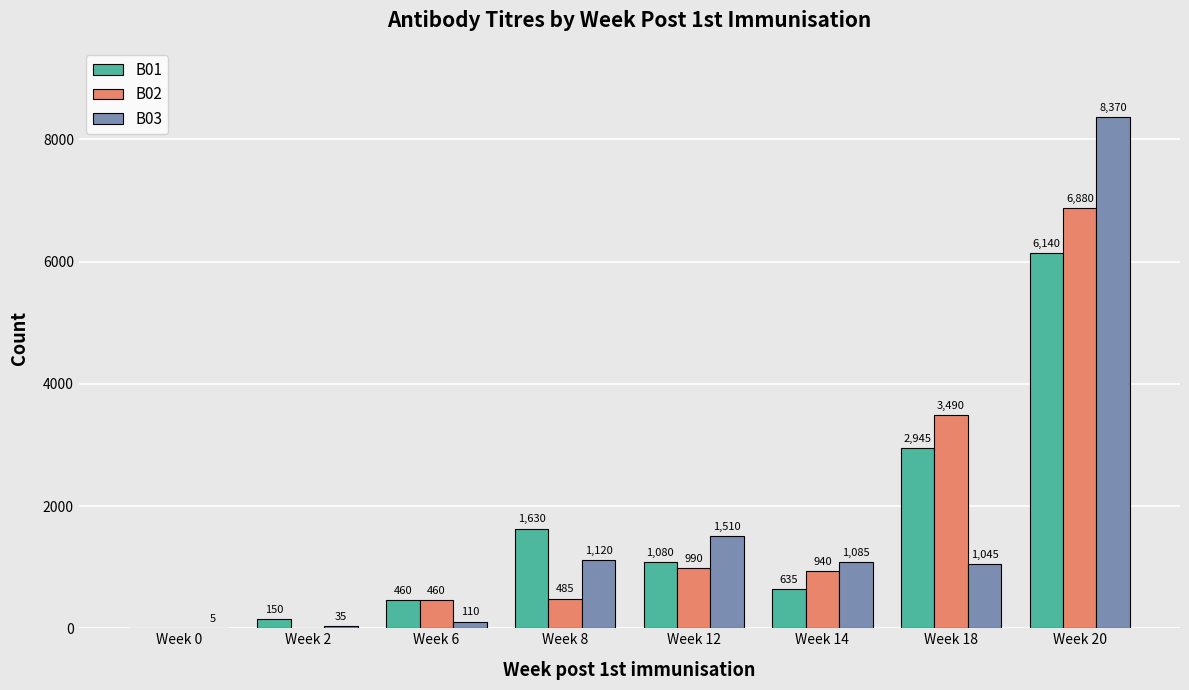

Where is B03 nearest to the value 4187?

Week 12